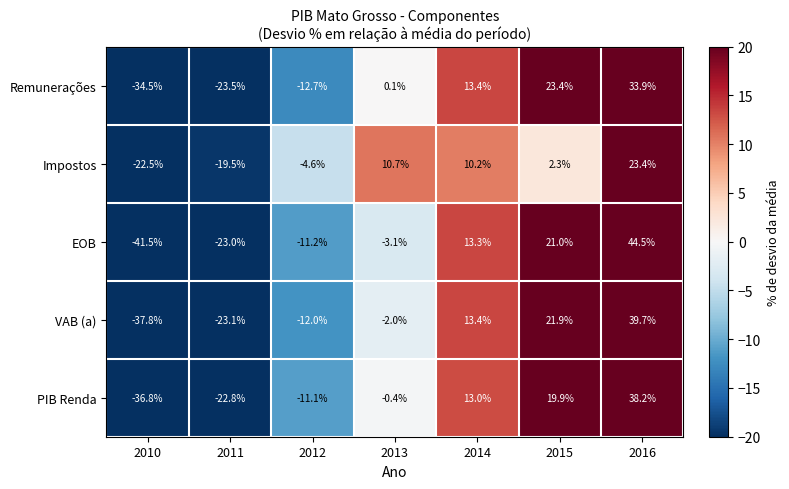

Count the number of categories in the chart.

7